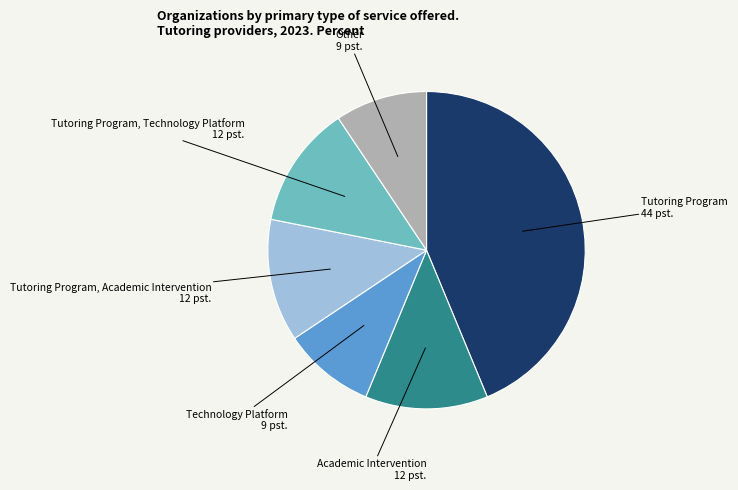

Count the number of slices in the pie.

6